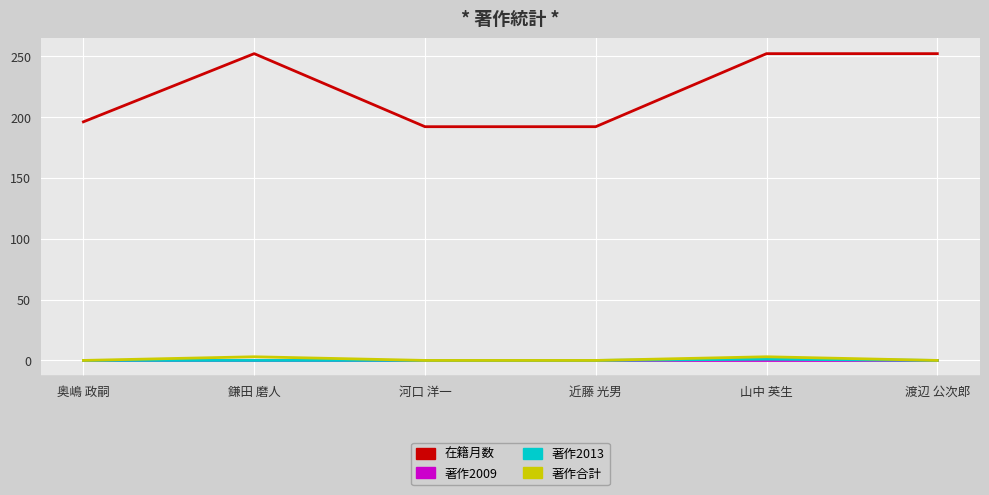

Is it true that 在籍月数 equals 415 at 山中 英生?

False